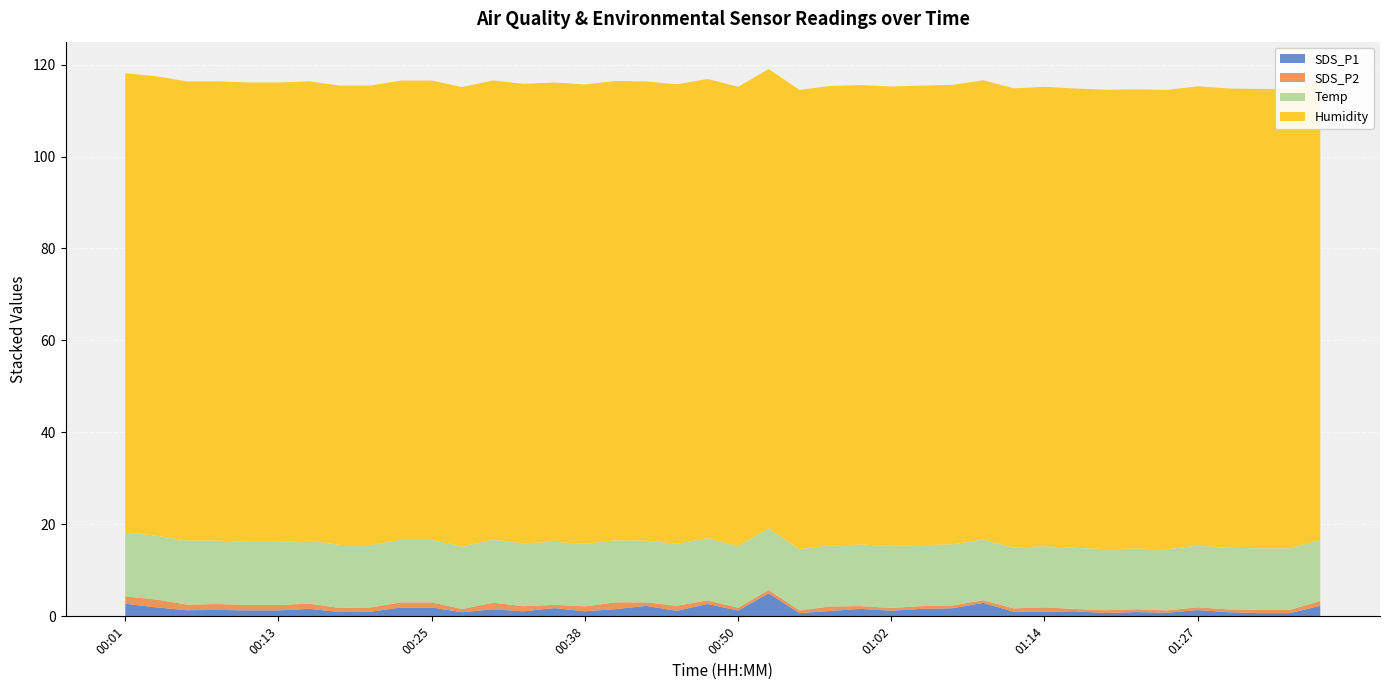

Reading left to right, what are all the values shown in this chart?

SDS_P1: 2.7	2.0	1.3	1.4	1.3	1.3	1.6	0.9	1.0	1.9	1.9	0.9	1.5	1.1	1.8	1.1	1.6	2.3	1.2	2.7	1.3	5.0	0.7	1.2	1.6	1.2	1.6	1.8	2.9	1.0	1.0	1.1	0.7	0.9	0.8	1.4	0.9	0.7	0.7	2.3
SDS_P2: 1.6	1.7	1.2	1.3	1.2	1.2	1.1	0.9	0.9	1.1	1.1	0.7	1.4	1.1	0.7	1.1	1.5	0.8	1.1	0.8	0.6	0.7	0.6	1.0	0.6	0.6	0.6	0.6	0.6	0.7	0.9	0.5	0.6	0.6	0.5	0.6	0.6	0.7	0.7	1.0
Temp: 13.9	13.9	13.9	13.8	13.7	13.7	13.7	13.7	13.6	13.6	13.6	13.6	13.7	13.7	13.7	13.6	13.5	13.4	13.5	13.5	13.4	13.4	13.3	13.3	13.4	13.5	13.3	13.3	13.2	13.2	13.3	13.3	13.3	13.2	13.3	13.4	13.4	13.4	13.4	13.3
Humidity: 99.9	99.9	99.9	99.9	99.9	99.9	99.9	99.9	99.9	99.9	99.9	99.9	99.9	99.9	99.9	99.9	99.9	99.9	99.9	99.9	99.9	99.9	99.9	99.9	99.9	99.9	99.9	99.9	99.9	99.9	99.9	99.9	99.9	99.9	99.9	99.9	99.9	99.9	99.9	99.9